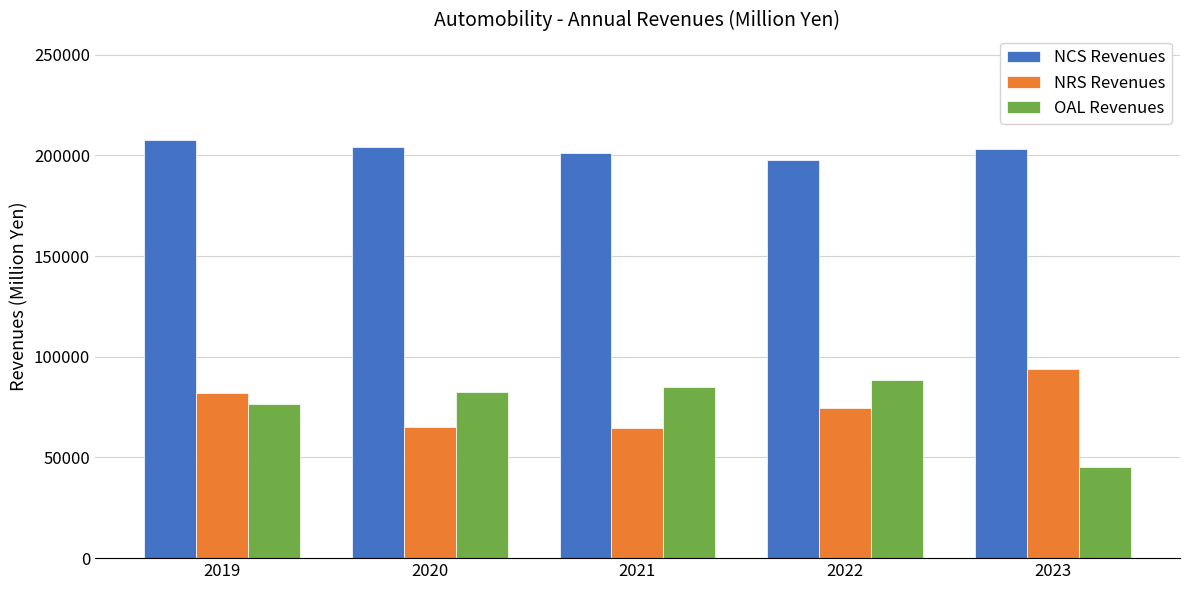

Which series has the largest range (max minus min)?

OAL Revenues